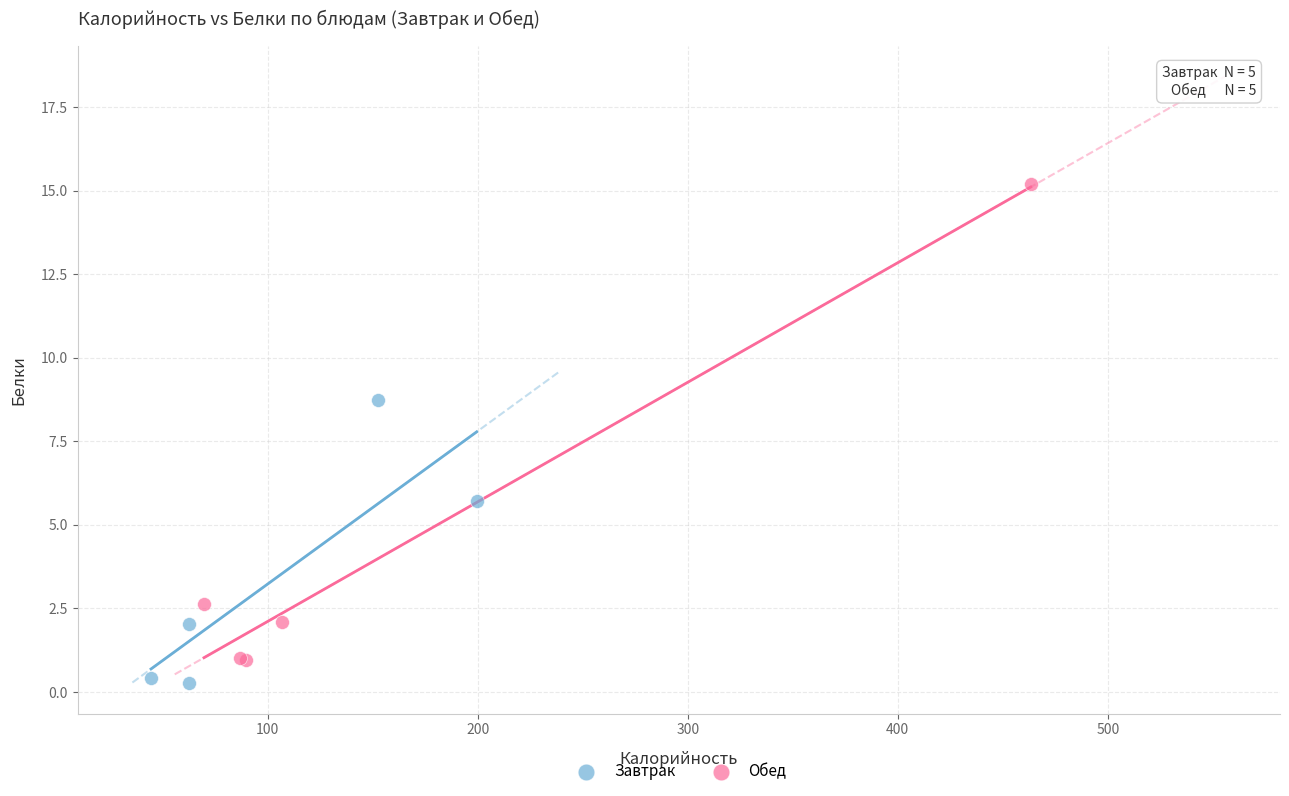

Which series reaches the maximum Y coordinate?

Обед